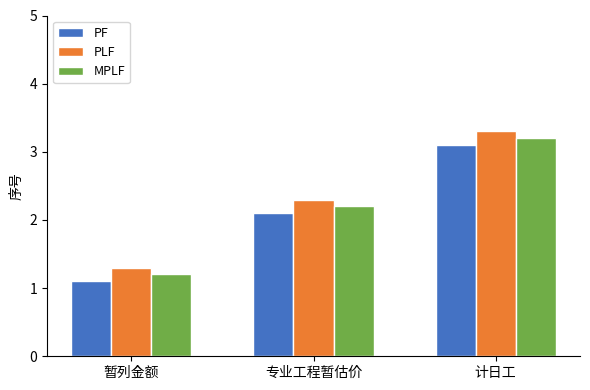

Is it true that PLF equals 1.3 at 暂列金额?

True